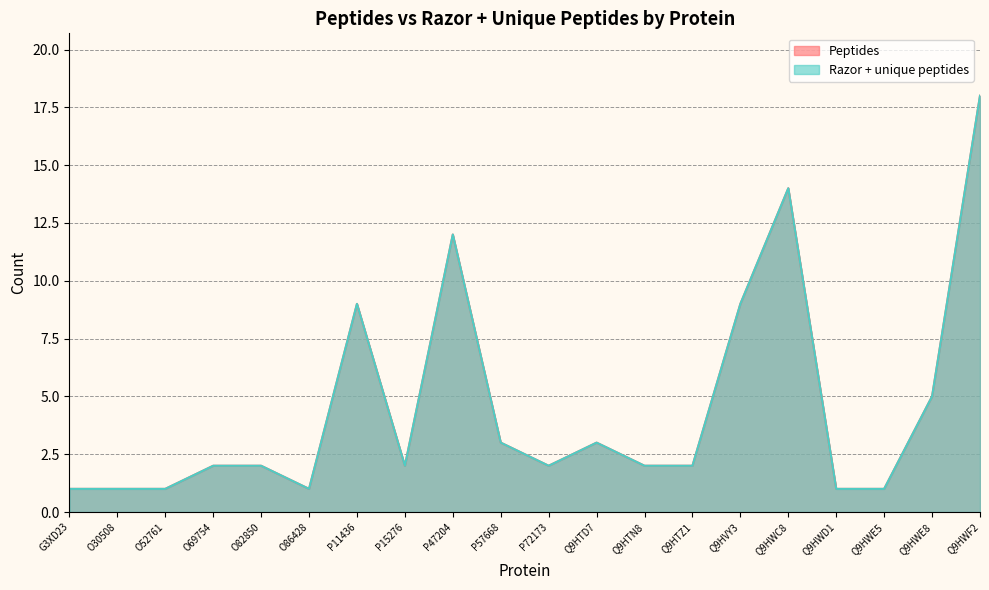

At which category does the chart reach its peak across all series?

Q9HWF2